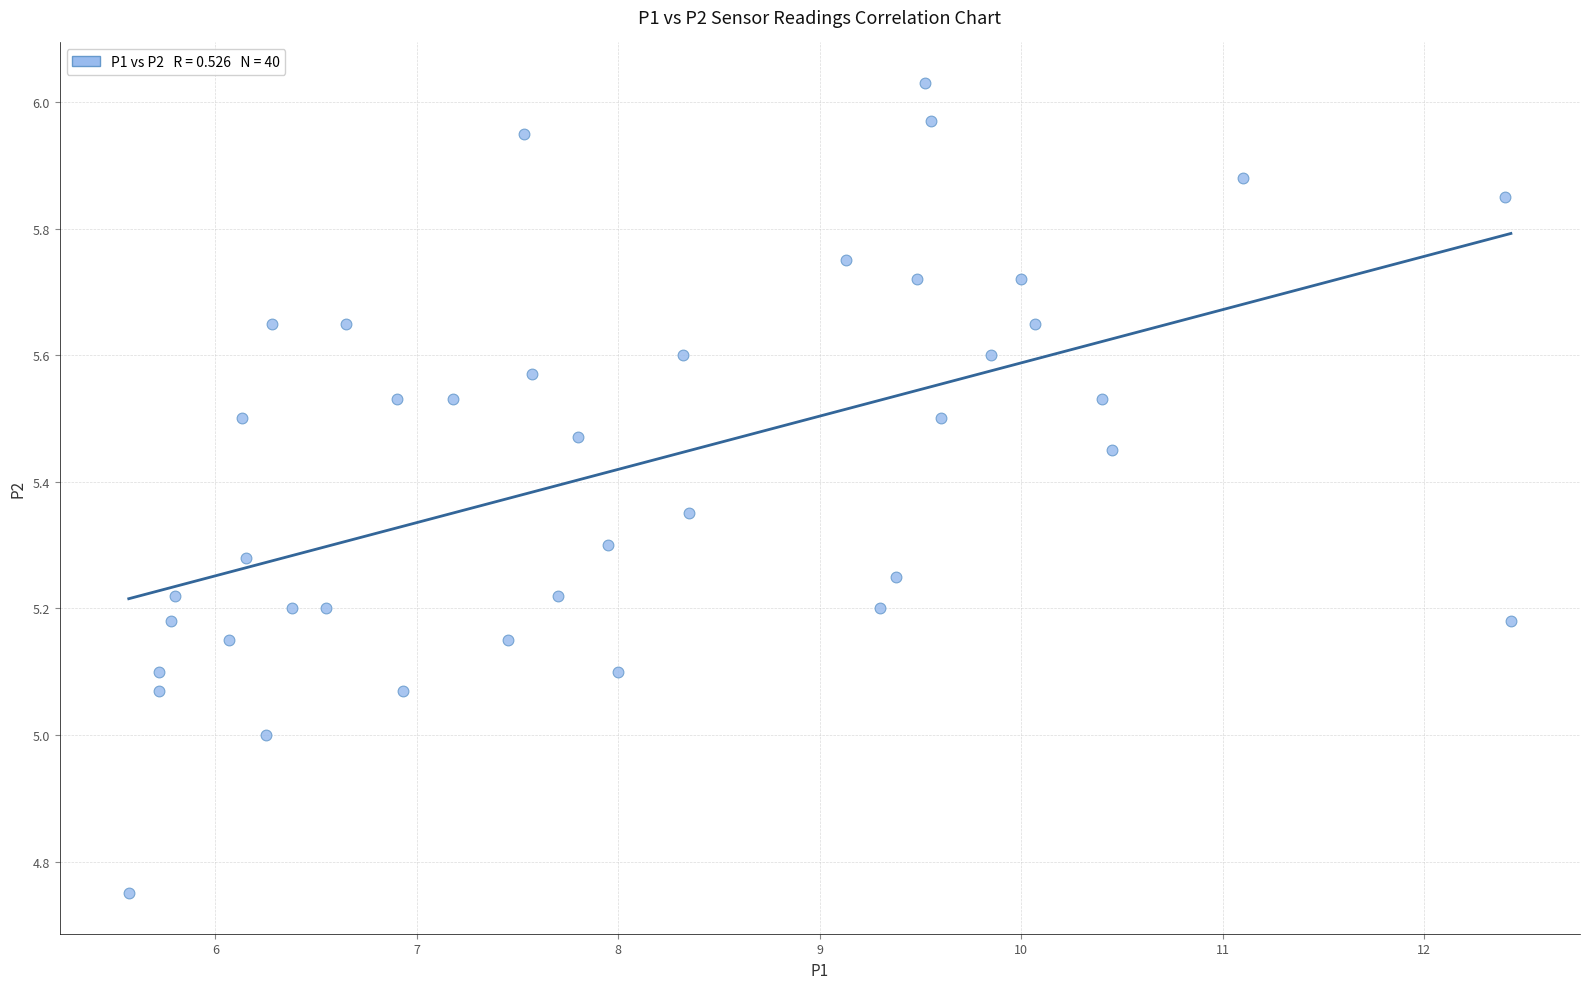

What is the range of X values (max minus min)?

6.9